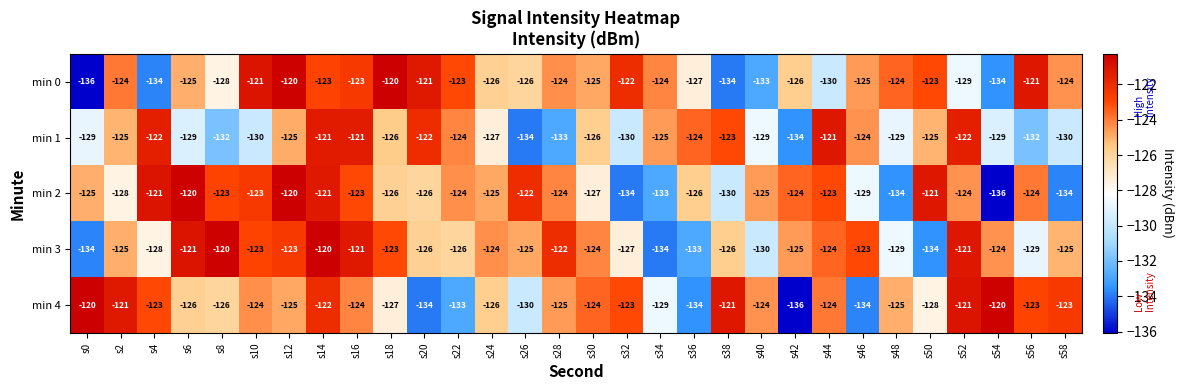

True or false: min 3 has a value of -126 at s20.

True